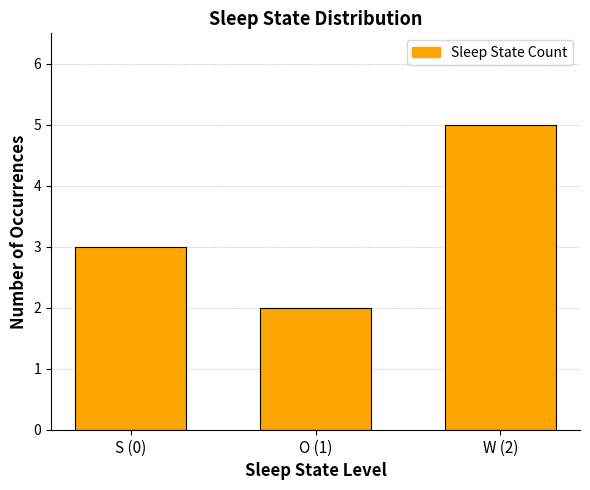

Reading right to left, transcribe all the data shown in this chart.

W (2)=5	O (1)=2	S (0)=3